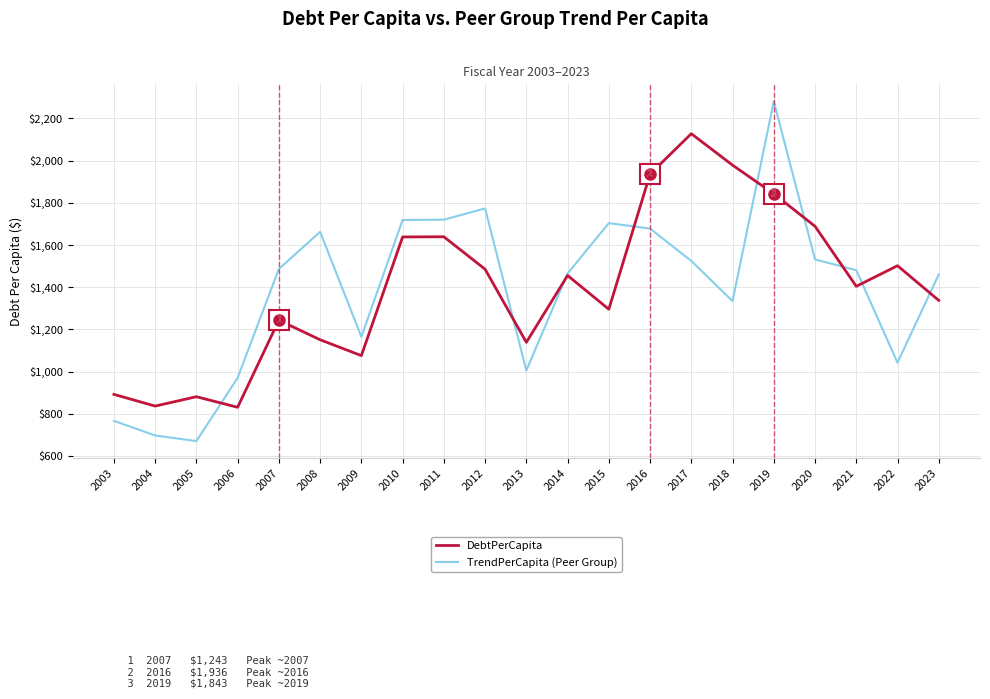

What is the sum of the DebtPerCapita values at 2021 and 2009?

2479.4